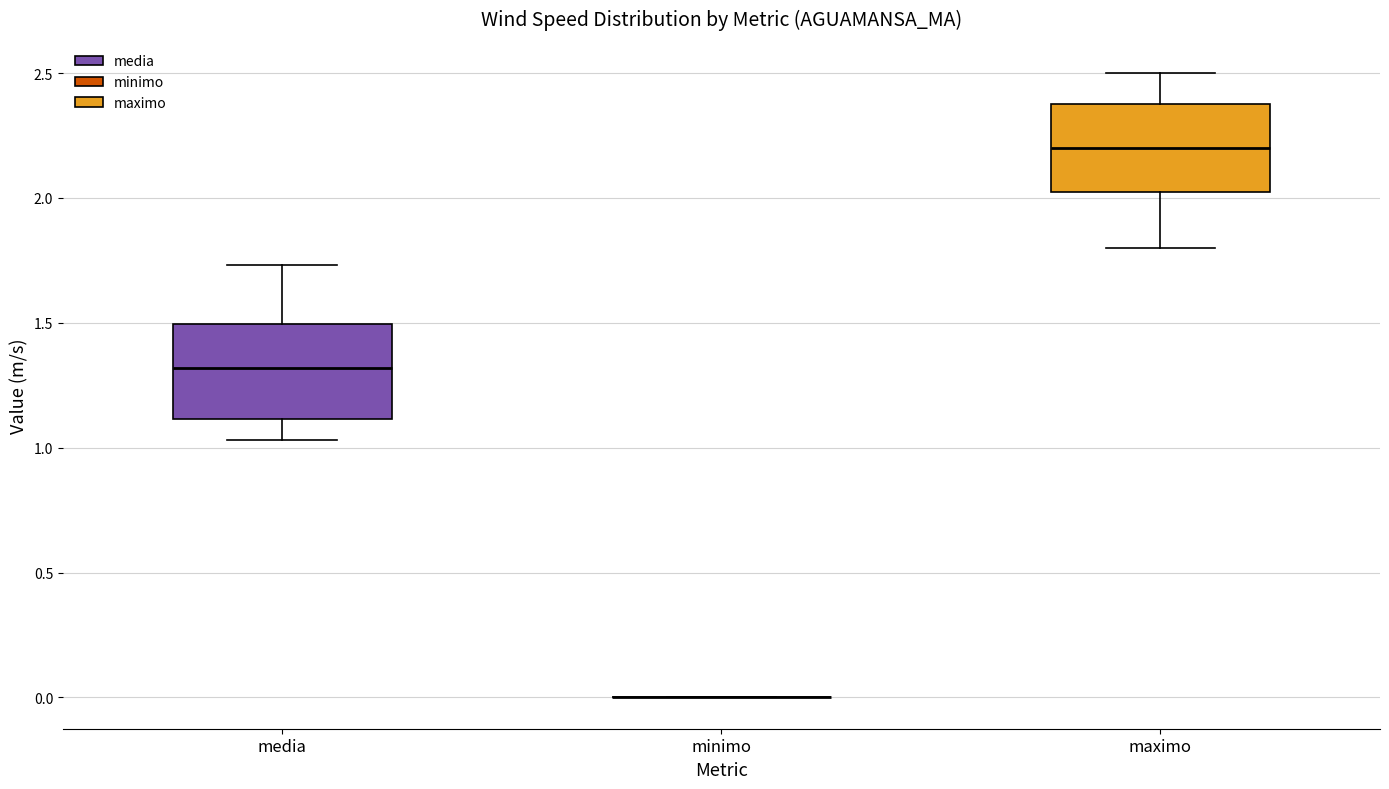

Where does the median line of the box for media sit on the y-axis? The values are not printed on the chart, so give them approximately, as read against the axis.

1.30